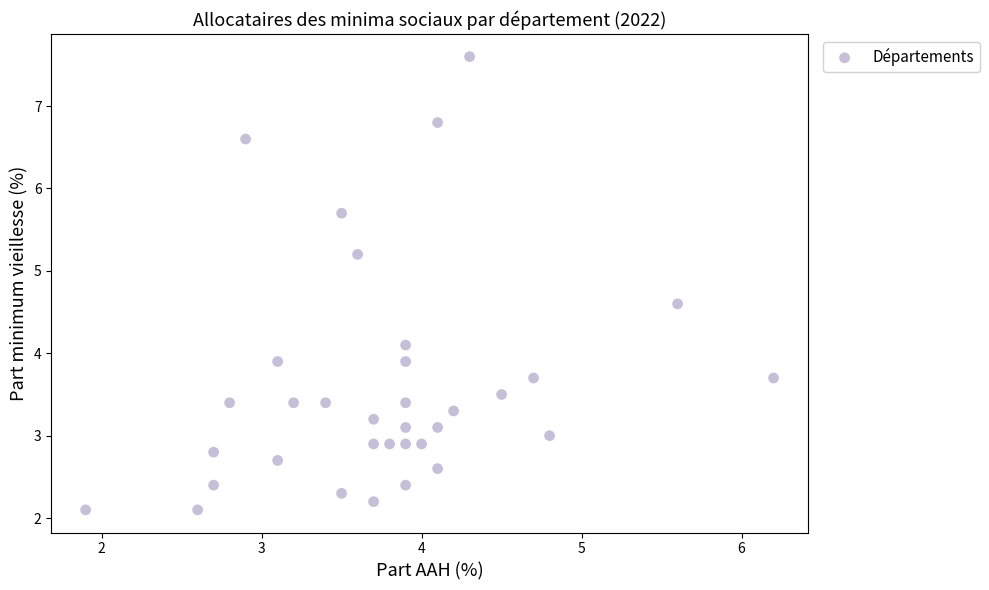

What is the range of Y values (max minus min)?

5.5